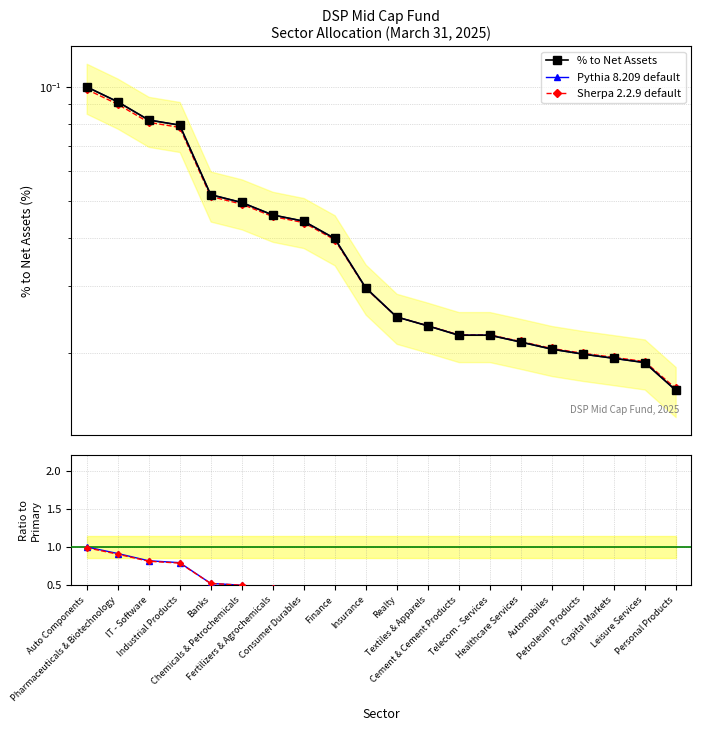

Reading left to right, transcribe all the data shown in this chart.

% to Net Assets: 0.1	0.1	0.1	0.1	0.1	0.0	0.0	0.0	0.0	0.0	0.0	0.0	0.0	0.0	0.0	0.0	0.0	0.0	0.0	0.0
Pythia 8.209 default: 0.1	0.1	0.1	0.1	0.1	0.0	0.0	0.0	0.0	0.0	0.0	0.0	0.0	0.0	0.0	0.0	0.0	0.0	0.0	0.0
Sherpa 2.2.9 default: 0.1	0.1	0.1	0.1	0.1	0.0	0.0	0.0	0.0	0.0	0.0	0.0	0.0	0.0	0.0	0.0	0.0	0.0	0.0	0.0
Ratio: 1.0	0.9	0.8	0.8	0.5	0.5	0.5	0.4	0.4	0.3	0.2	0.2	0.2	0.2	0.2	0.2	0.2	0.2	0.2	0.2
Ratio (ref): 1.0	0.9	0.8	0.8	0.5	0.5	0.5	0.4	0.4	0.3	0.3	0.2	0.2	0.2	0.2	0.2	0.2	0.2	0.2	0.2